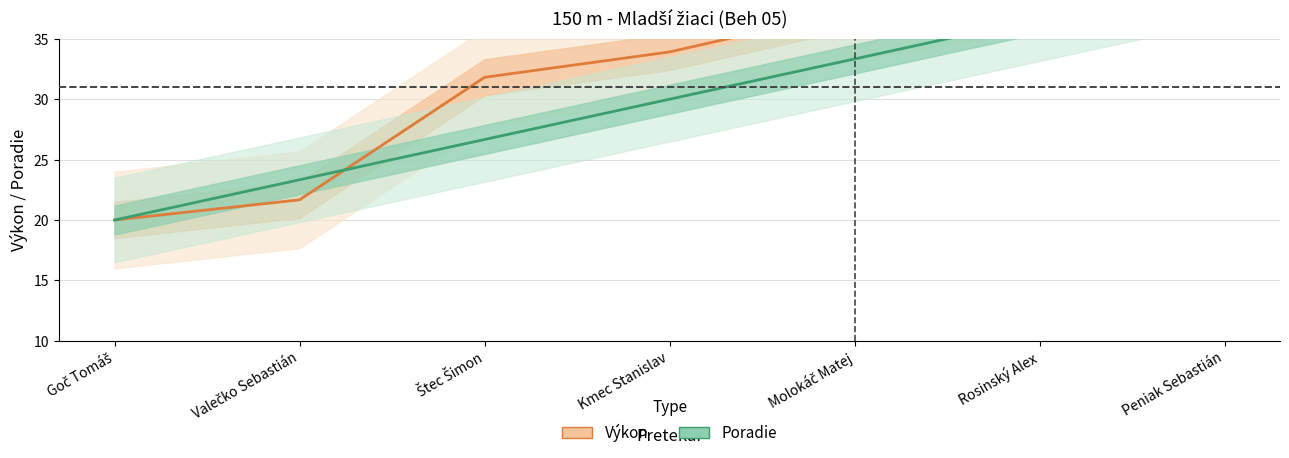

List the labels in order of Poradie value, smallest first.

Goč Tomáš, Valečko Sebastián, Štec Šimon, Kmec Stanislav, Molokáč Matej, Rosinský Alex, Peniak Sebastián